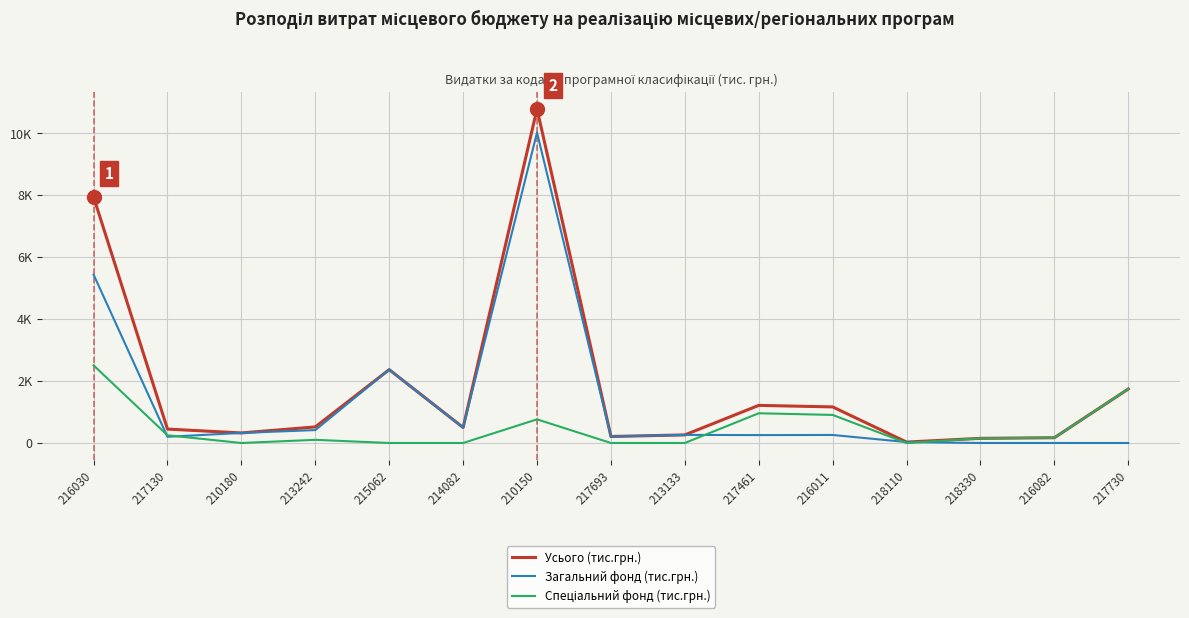

Between 218110 and 216030, which is larger?

216030